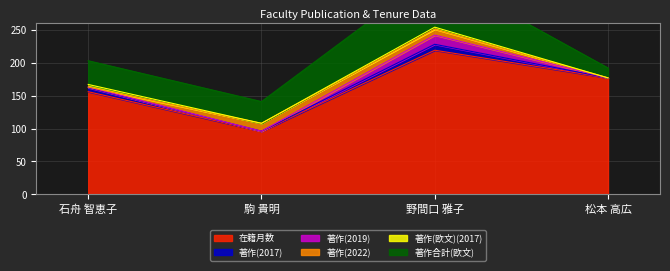

Between 野間口 雅子 and 松本 高広, which series saw the biggest shift?

著作合計(欧文)